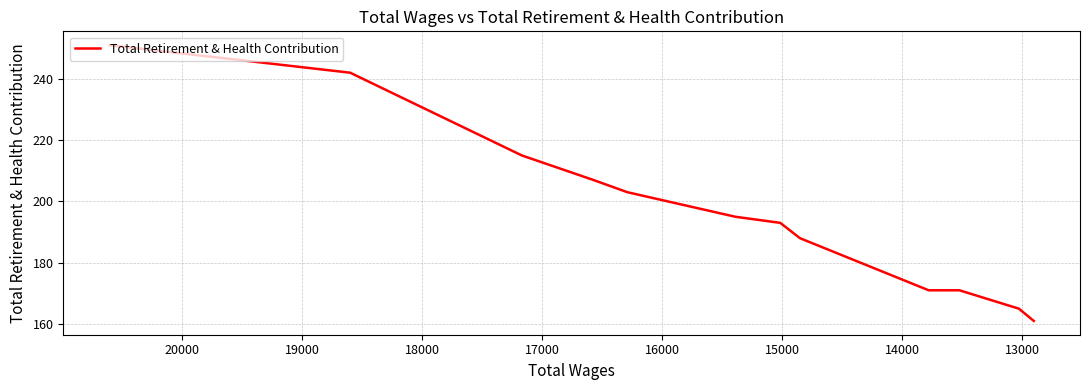

The chart shows a value of 308 at 18000. True or false?

False